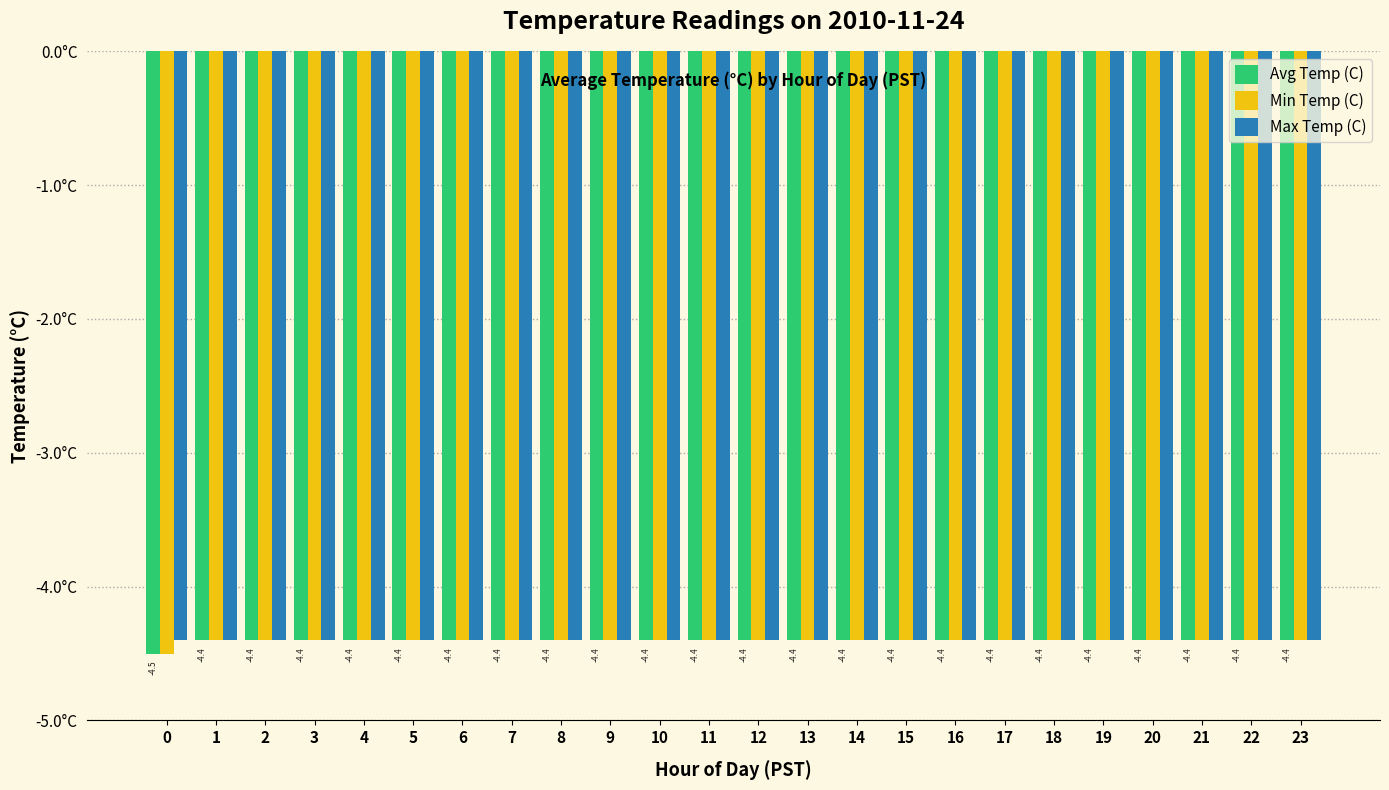

Does the chart contain stacked bars?

No